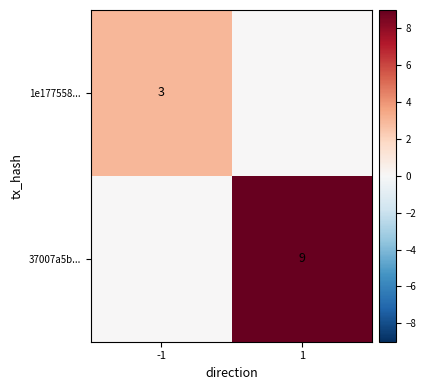

Between 1 and -1, which is larger?

-1